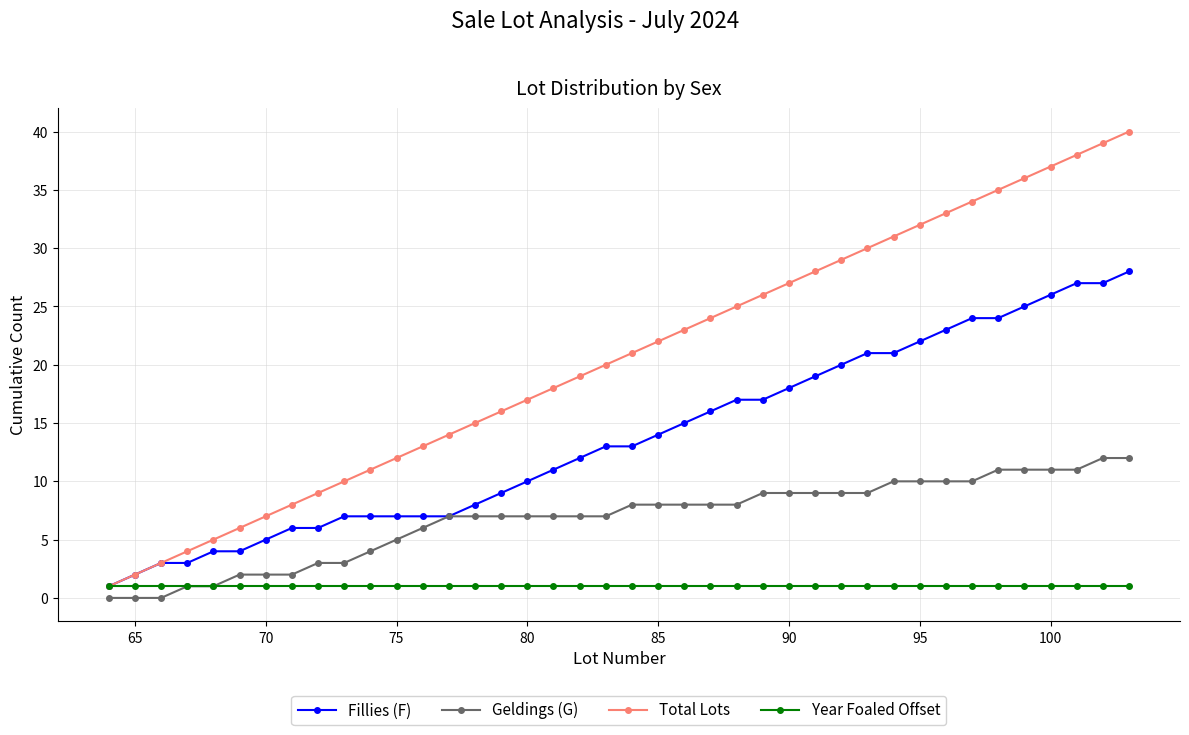

List the series in order of their overall mean, highest first.

Total Lots, Fillies (F), Geldings (G), Year Foaled Offset